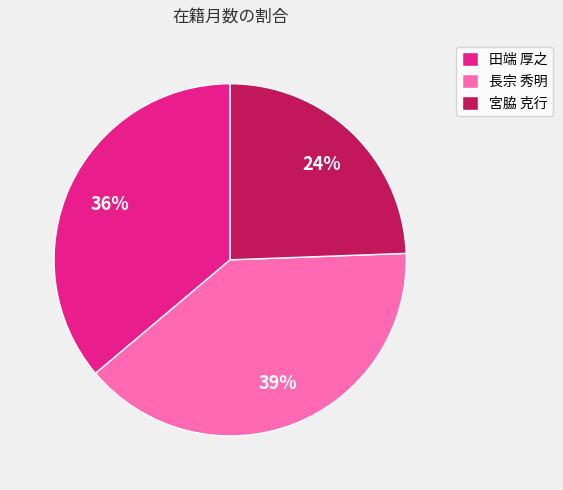

To the nearest percent, what portion does 長宗 秀明 represent?

39%